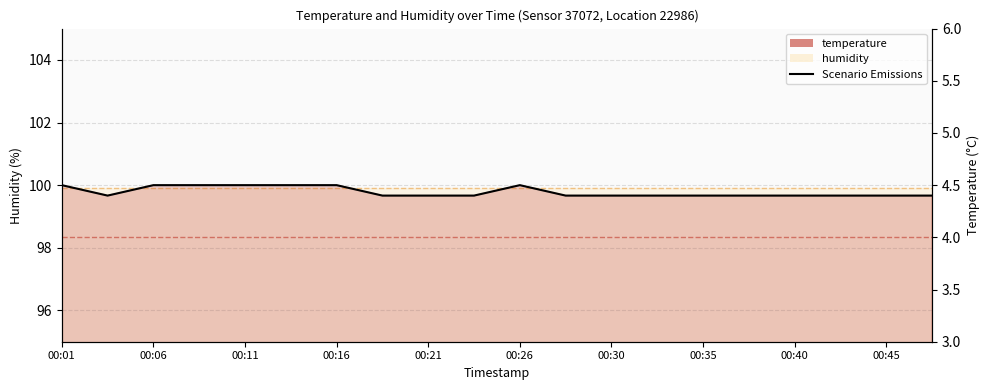

What is the difference between the second highest and second lowest values?

0.1